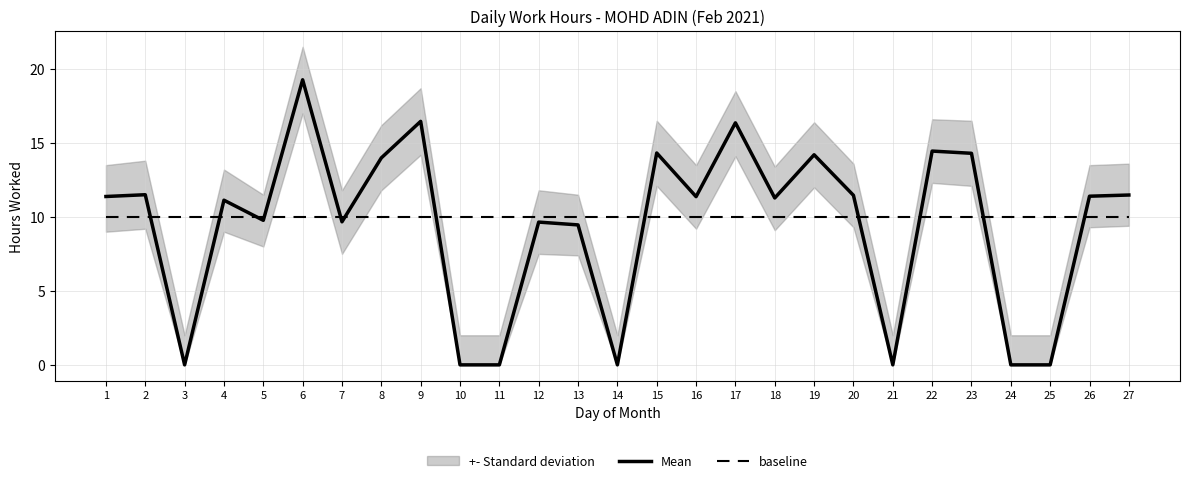

What is the spread (max minus min) of values at 9?

6.5